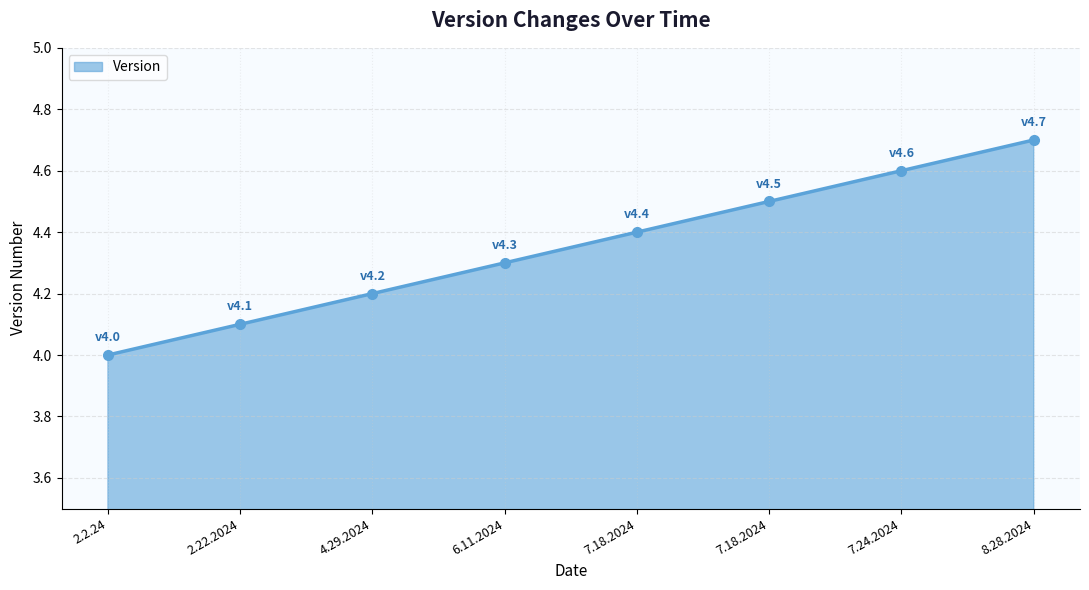

Count the number of data series in this chart.

1